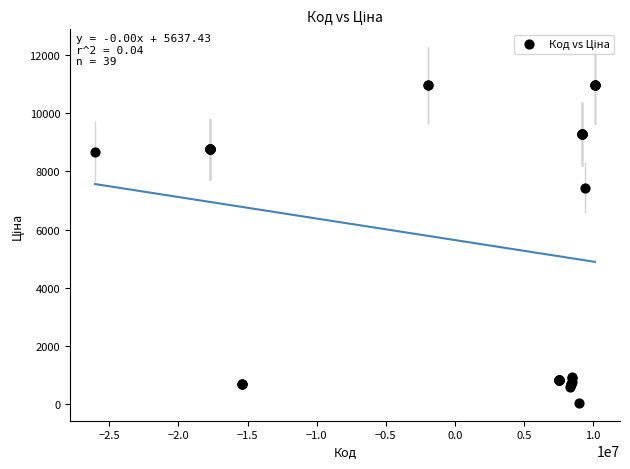

What Y value in the scatter plot is closest to 5498?

7444.6